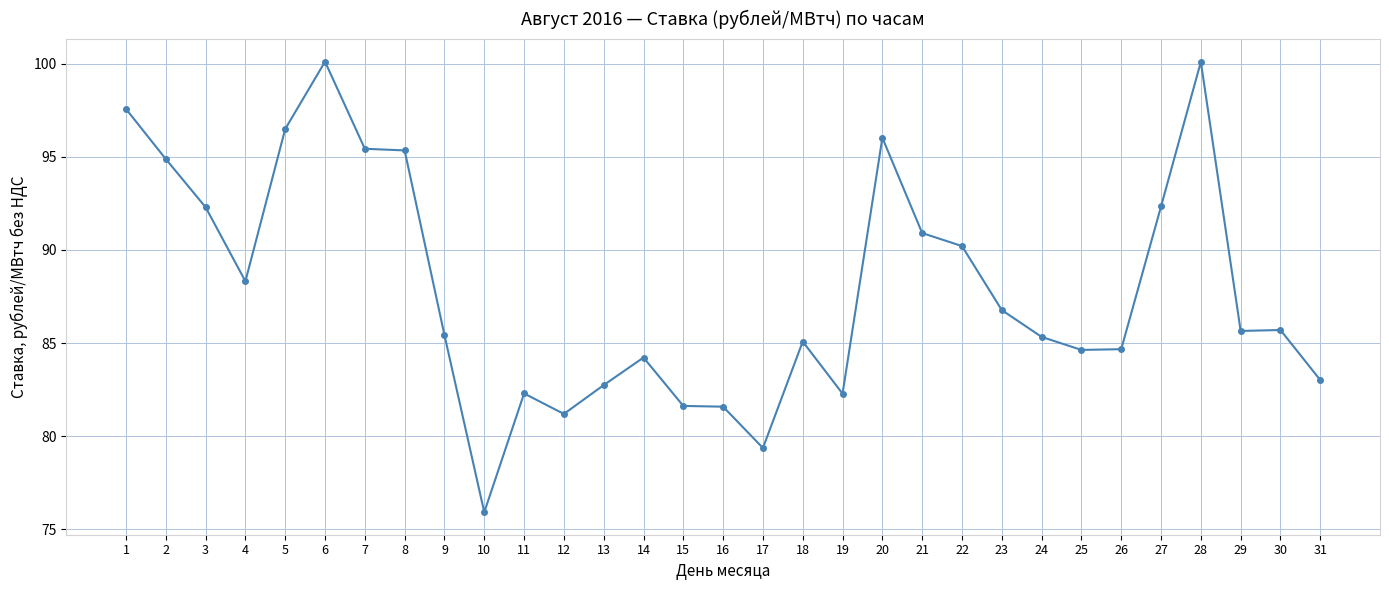

What is the maximum value shown in the chart?

100.1